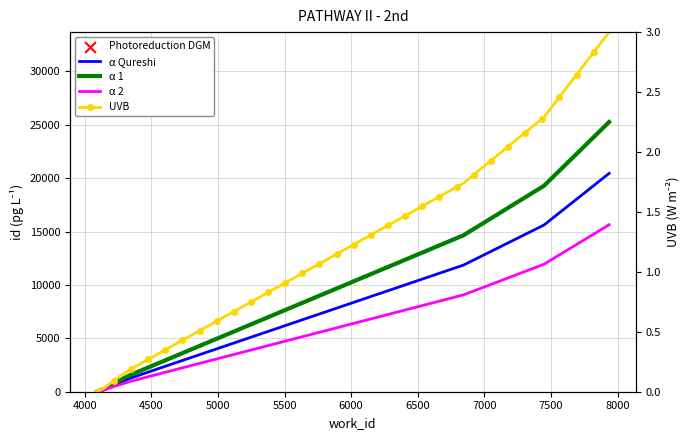

Between 4209_1 and 7447_1, which is larger?

7447_1